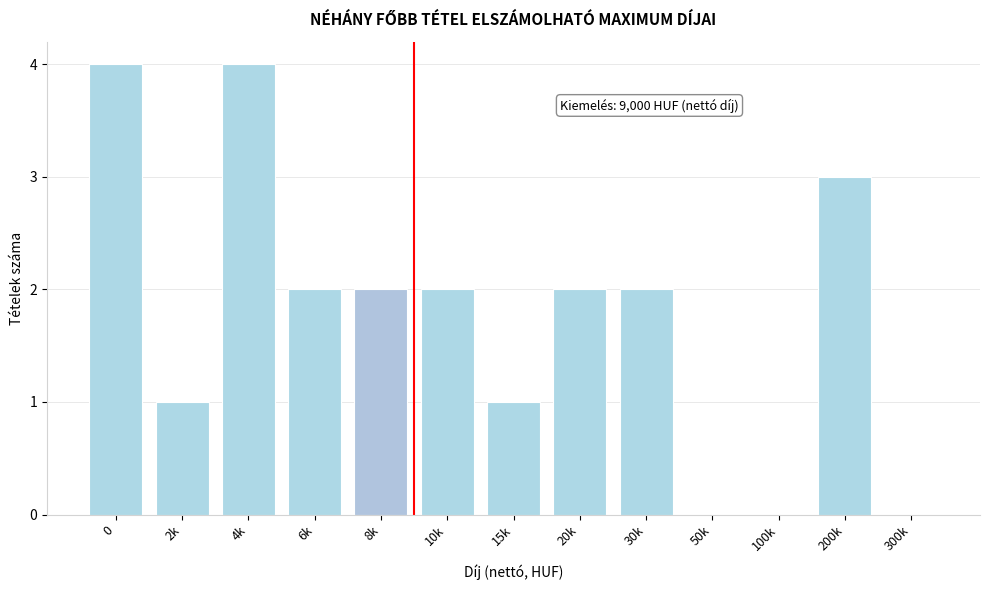

Reading left to right, extract all data points from this chart.

0=4	2k=1	4k=4	6k=2	8k=2	10k=2	15k=1	20k=2	30k=2	50k=0	100k=0	200k=3	300k=0